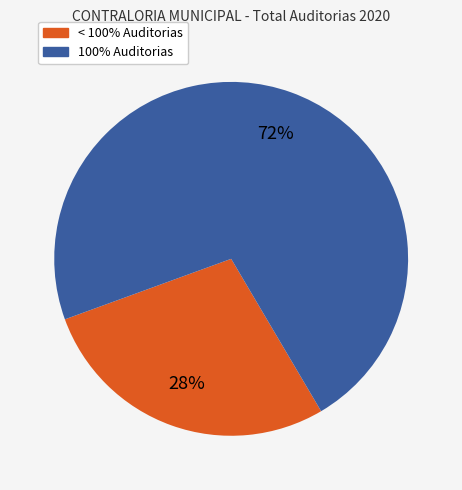

Is there a majority slice in this chart?

Yes